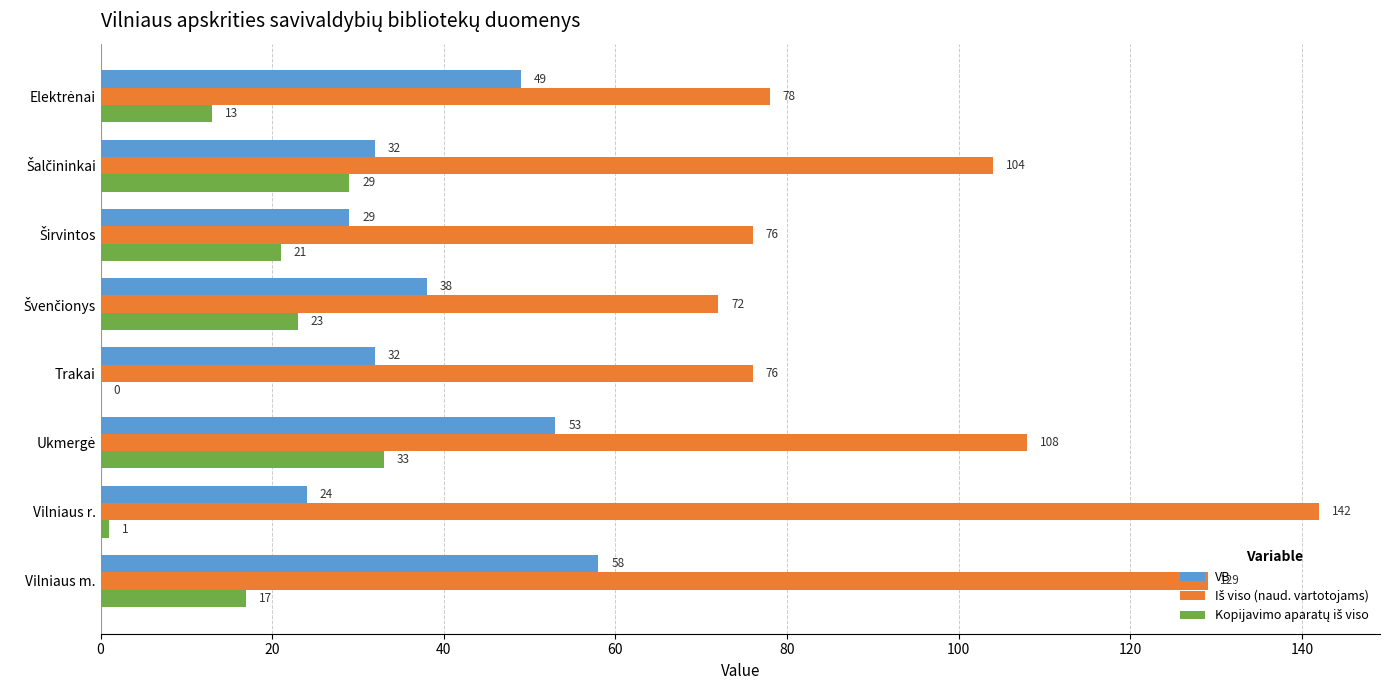

The VB series shows 58 at Vilniaus m.. True or false?

True